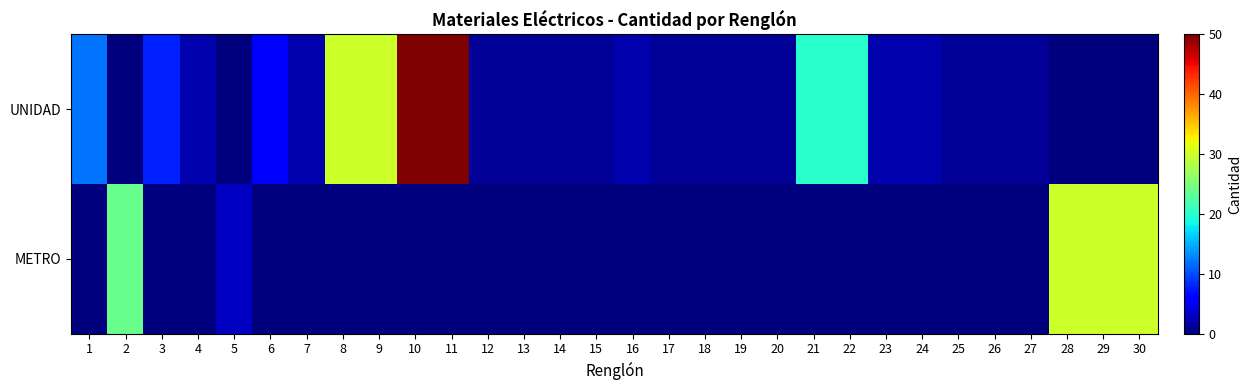

Reading right to left, list all the values displayed in this chart.

UNIDAD: 30=0	29=0	28=0	27=1	26=1	25=1	24=2	23=2	22=20	21=20	20=1	19=1	18=1	17=1	16=2	15=1	14=1	13=1	12=1	11=50	10=50	9=30	8=30	7=2	6=6	5=0	4=2	3=8	2=0	1=12
METRO: 30=30	29=30	28=30	27=0	26=0	25=0	24=0	23=0	22=0	21=0	20=0	19=0	18=0	17=0	16=0	15=0	14=0	13=0	12=0	11=0	10=0	9=0	8=0	7=0	6=0	5=3	4=0	3=0	2=24	1=0